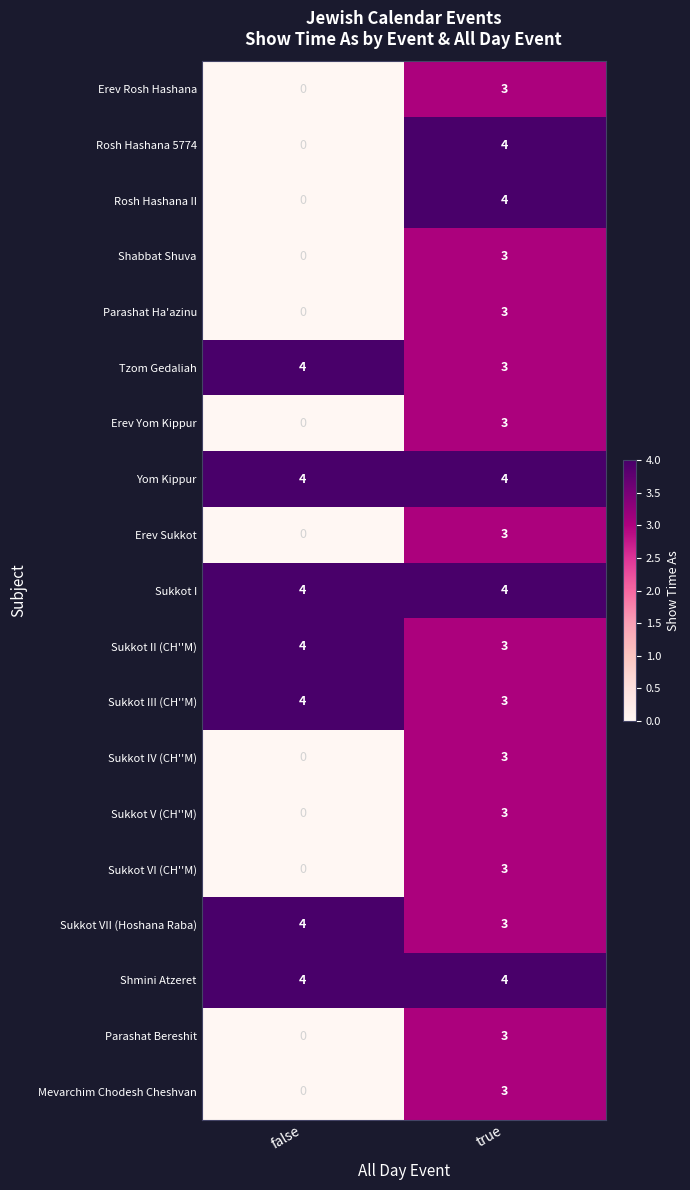

The value of Sukkot III (CH''M) at false is 4. True or false?

True